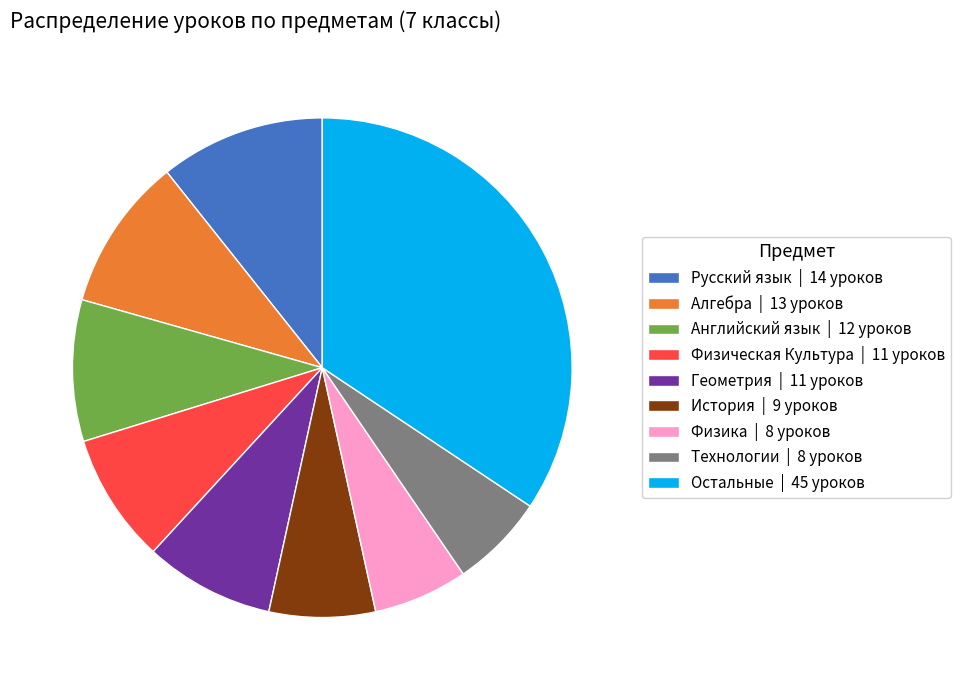

Count the number of slices in the pie.

9